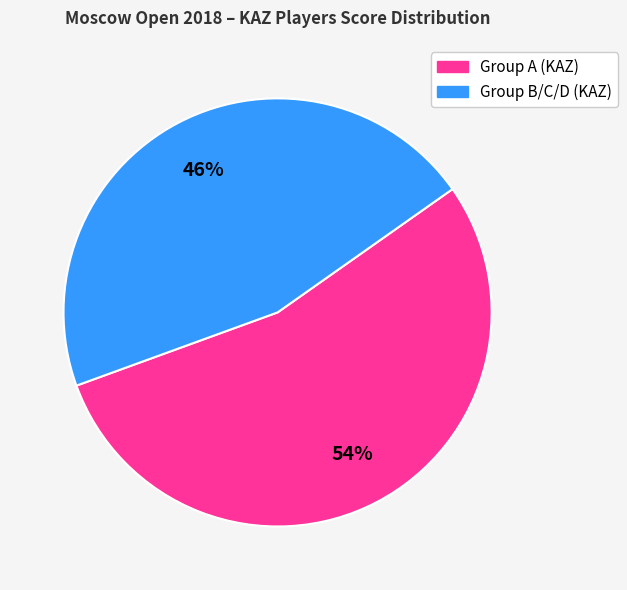

Is there a majority slice in this chart?

Yes